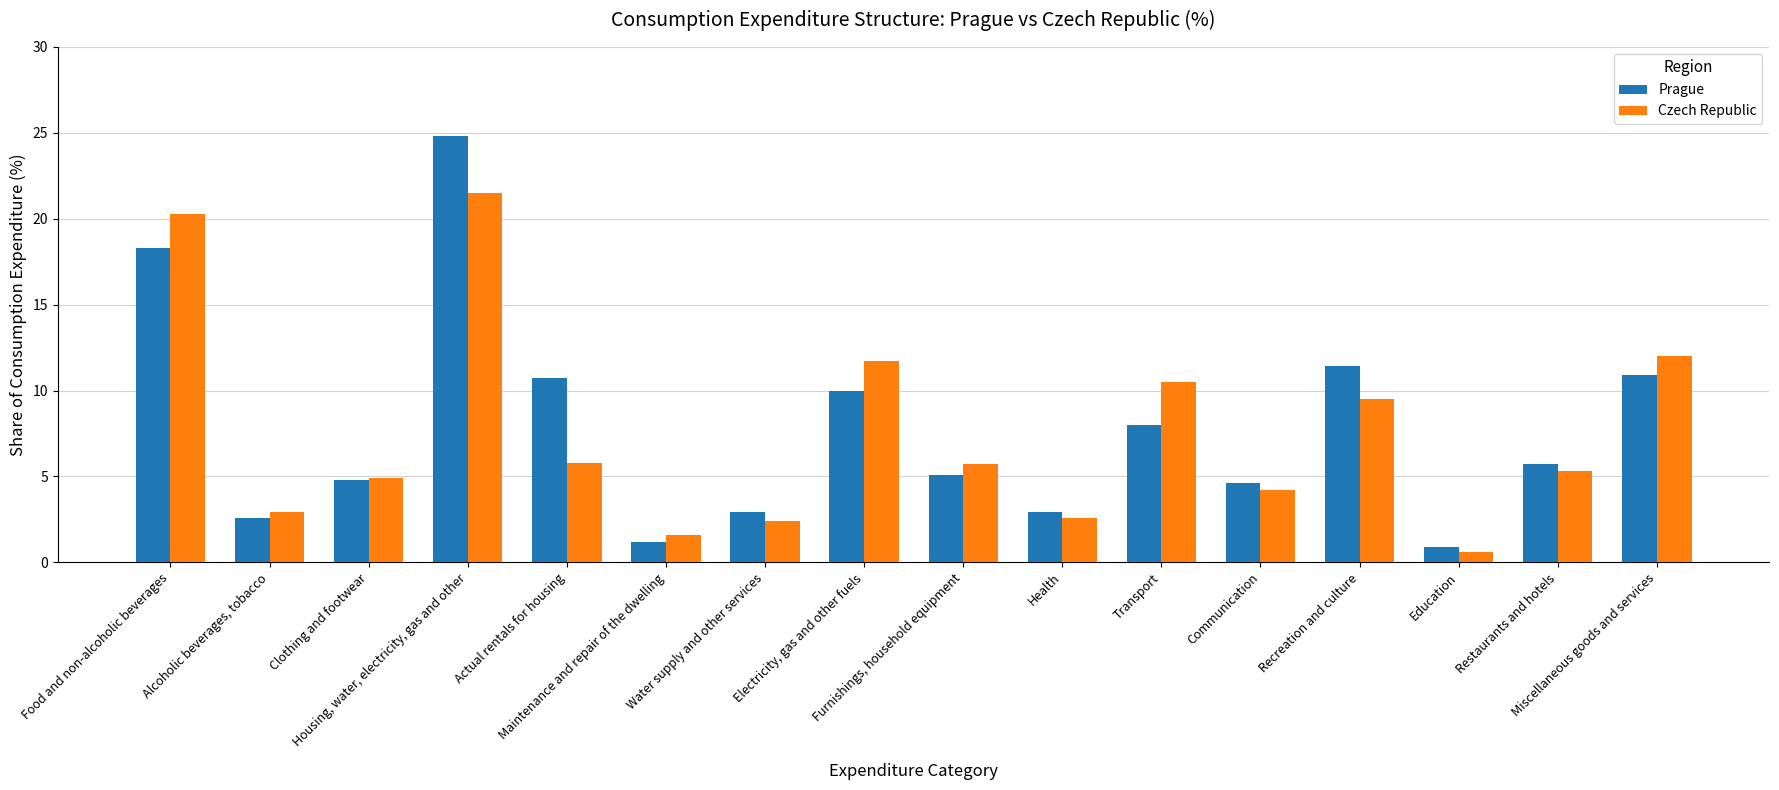

At how many categories does at least one series exceed 4?

11